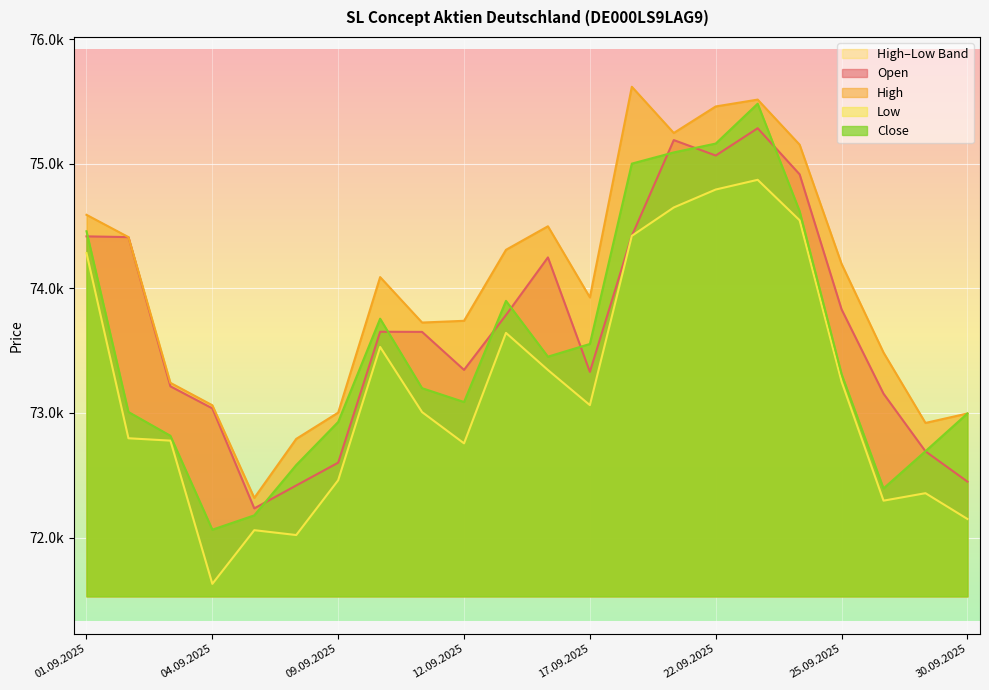

Which category has the lowest value in the Close series?

04.09.2025